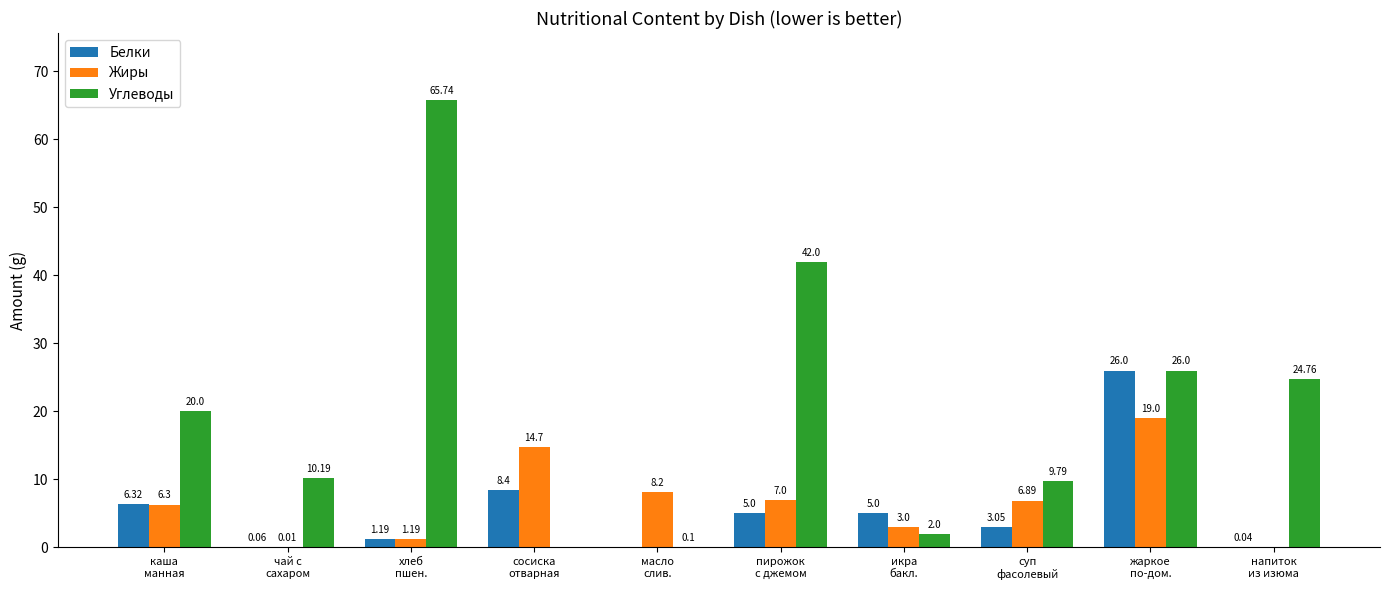

What are all the series names shown in the legend?

Белки, Жиры, Углеводы